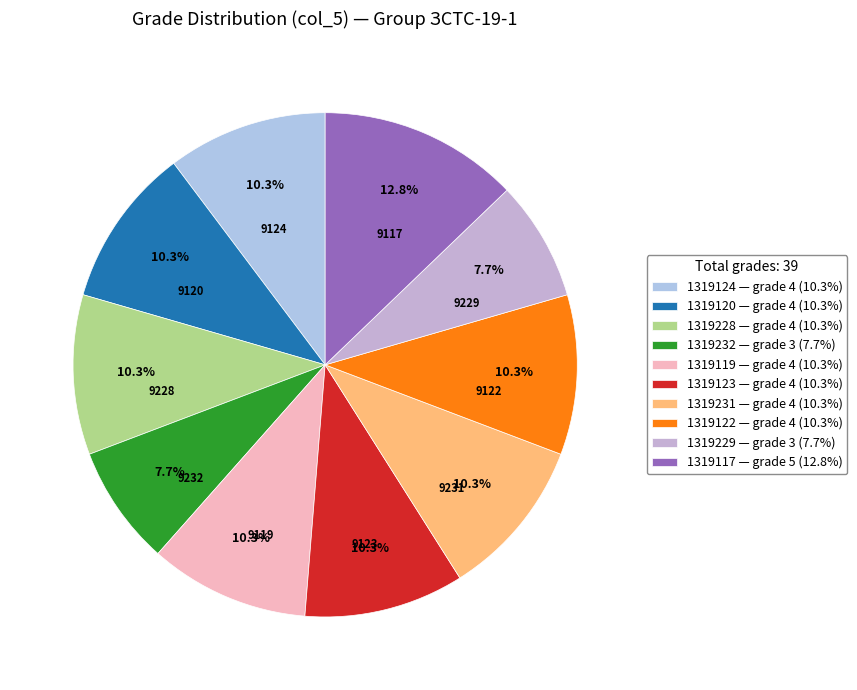

What is the smallest slice in the pie chart?

1319232